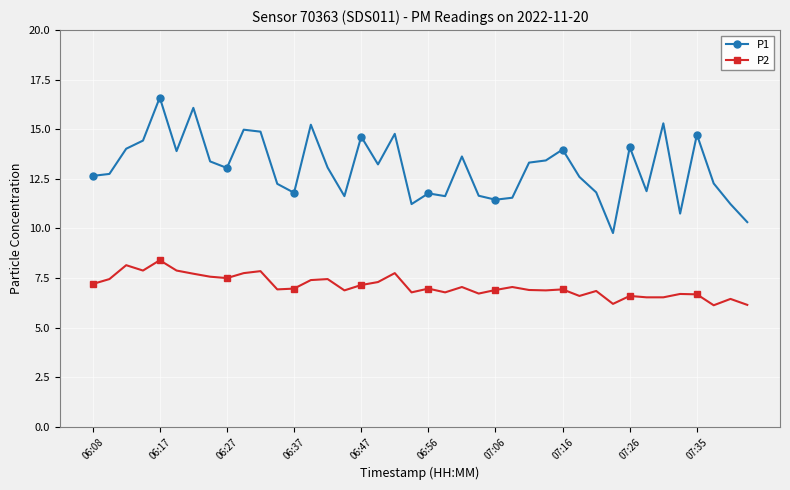

Which series has the largest range (max minus min)?

P1